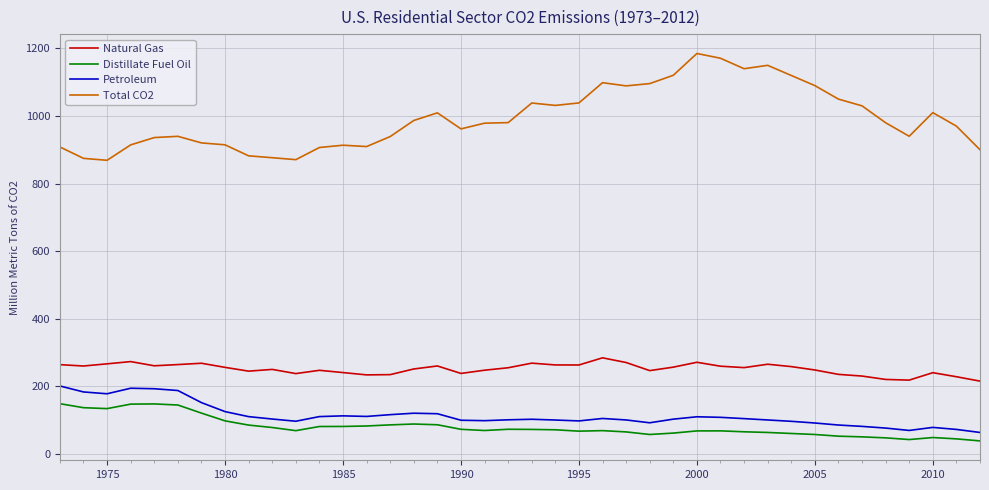

List the series in order of their peak value, lowest first.

Distillate Fuel Oil, Petroleum, Natural Gas, Total CO2